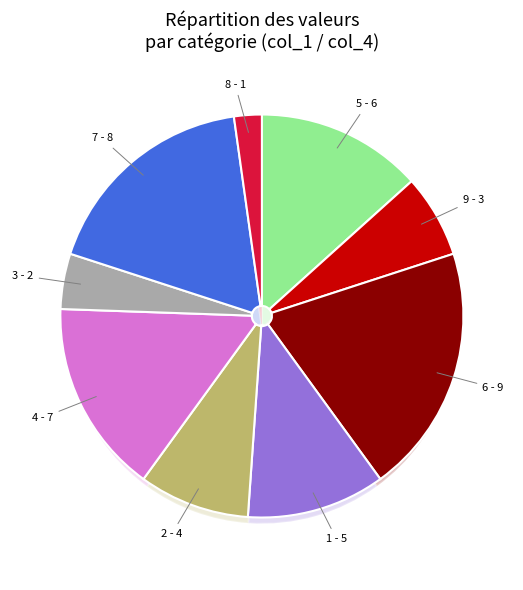

What portion of the pie excludes 4?

84.4%